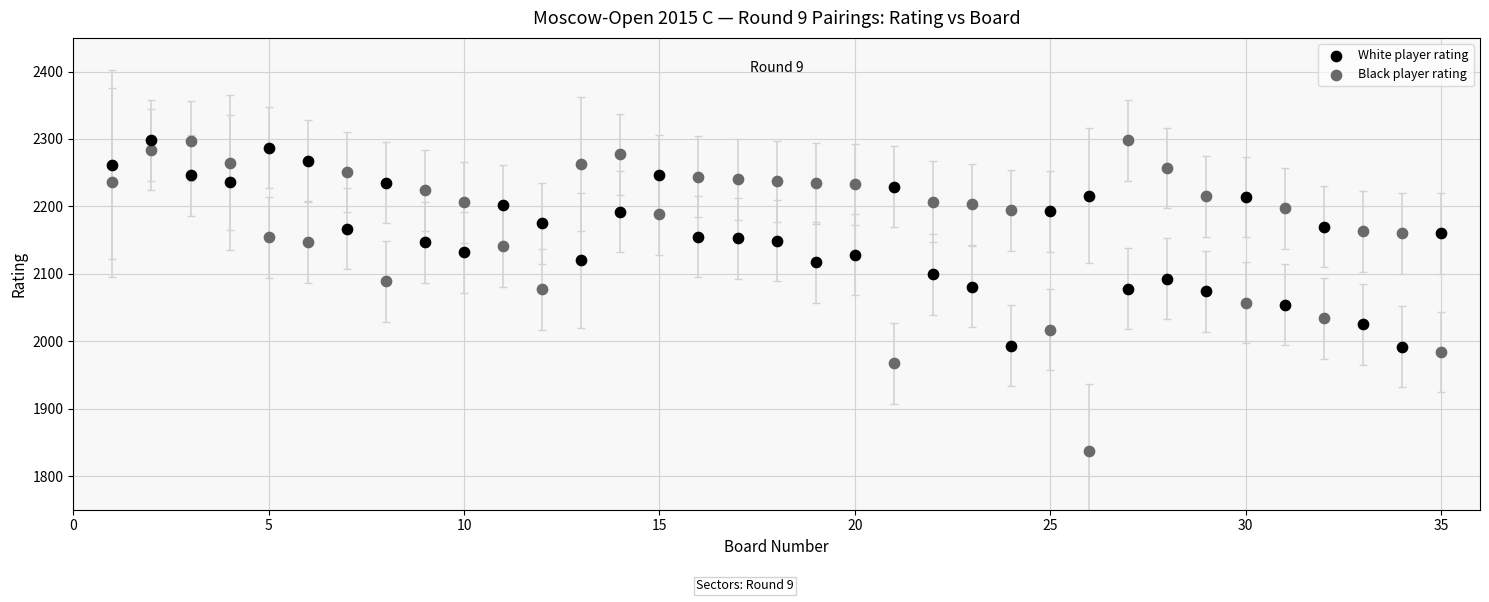

Which series has the largest Y range (max minus min)?

Black player rating